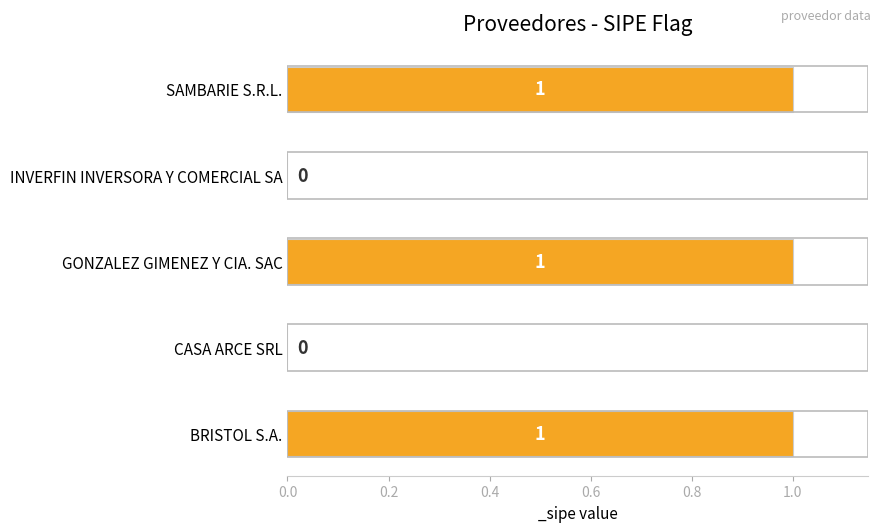

Count the number of data series in this chart.

1